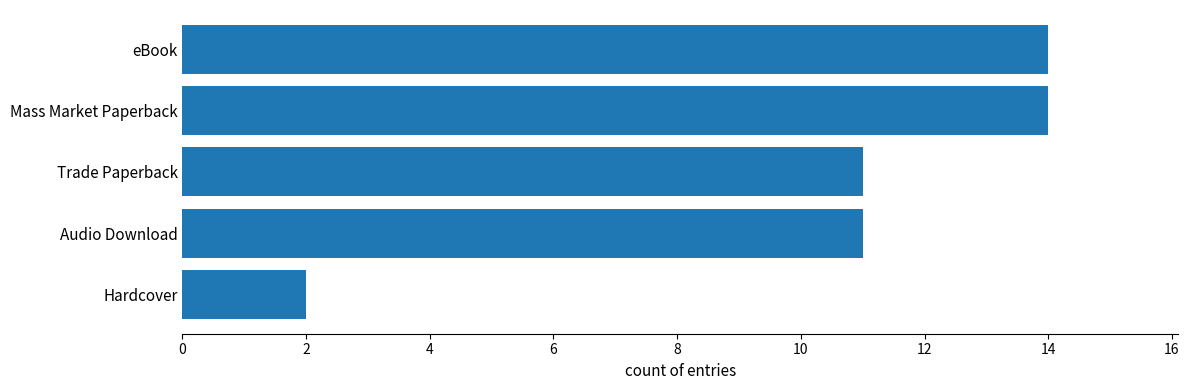

Are the bars horizontal?

Yes